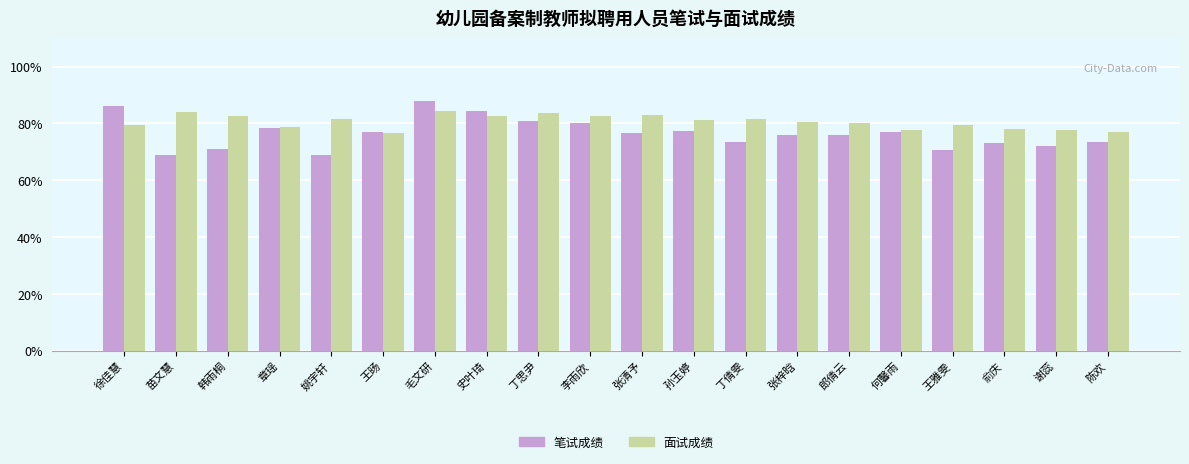

Rank the series at 史叶琦 from highest to lowest value.

笔试成绩, 面试成绩